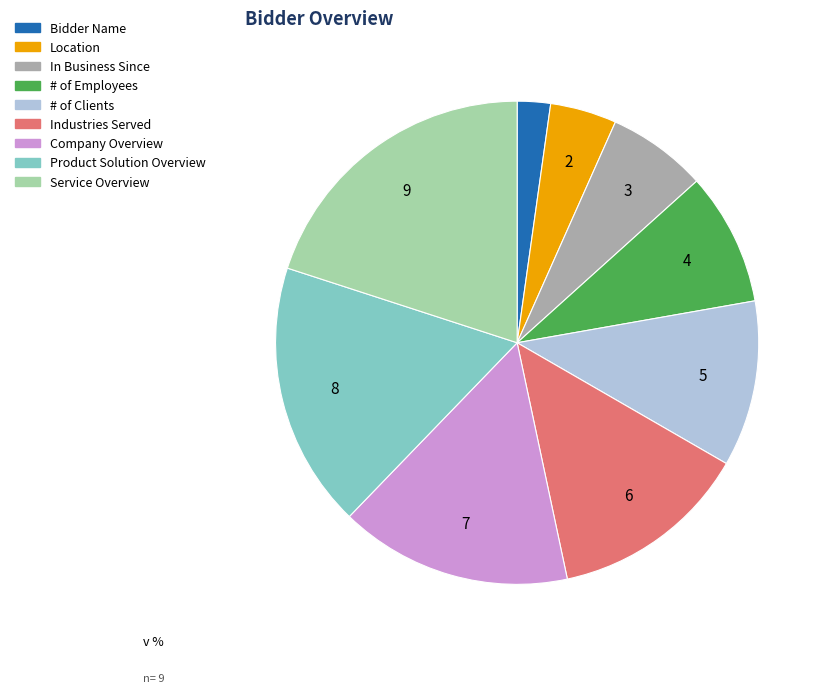

Which category has the smallest portion of the pie?

Bidder Name